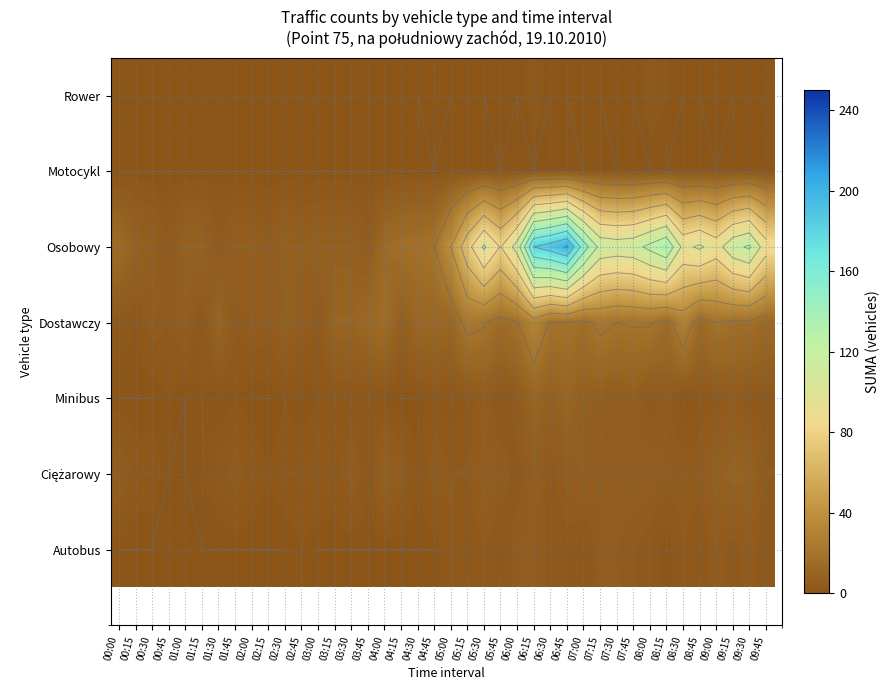

Which series has the widest spread of values?

Osobowy